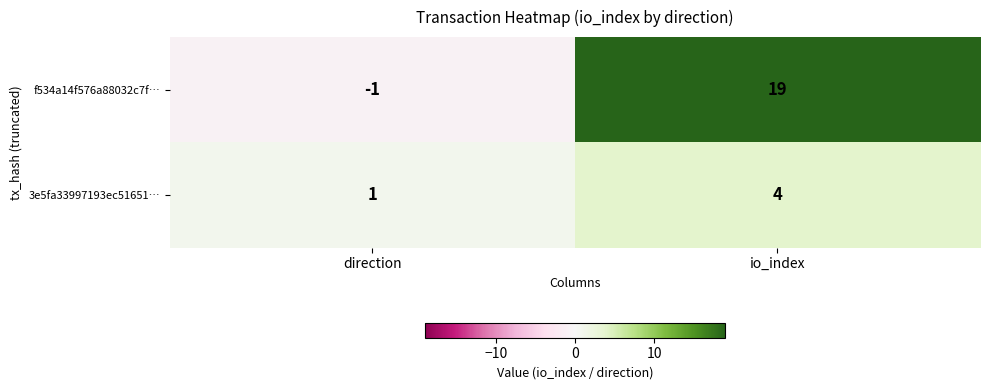

Reading left to right, extract all data points from this chart.

f534a14f576a88032c7f…: direction=-1	io_index=19
3e5fa33997193ec51651…: direction=1	io_index=4